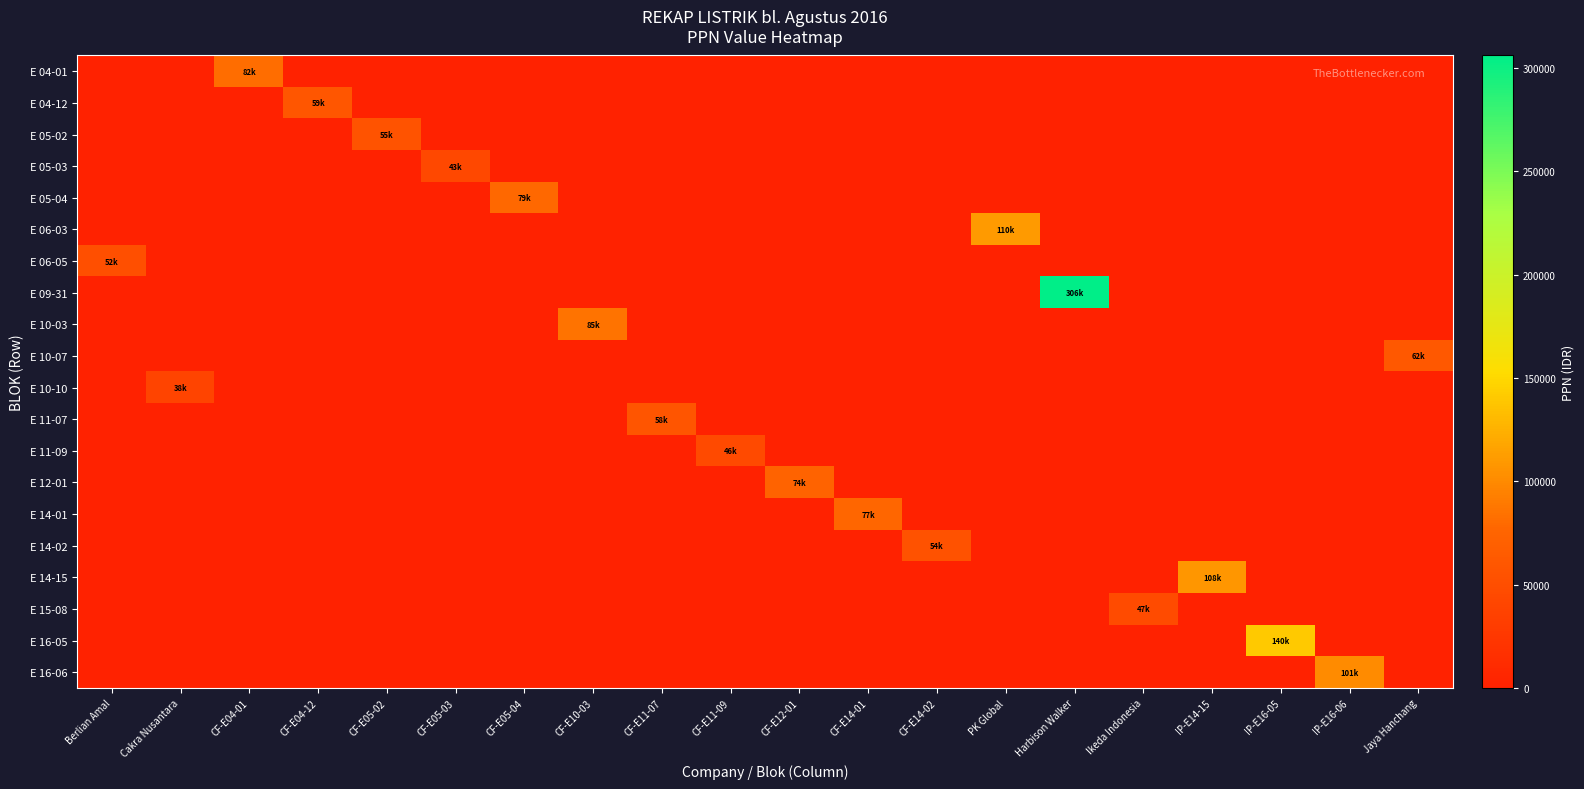

At how many categories does at least one series exceed 167633?

1